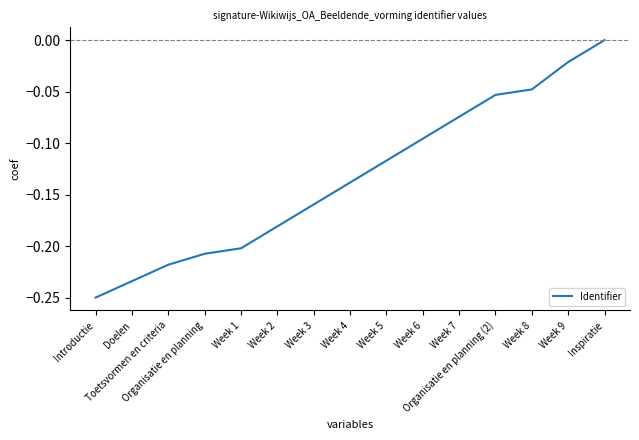

How many values are below 0?

14